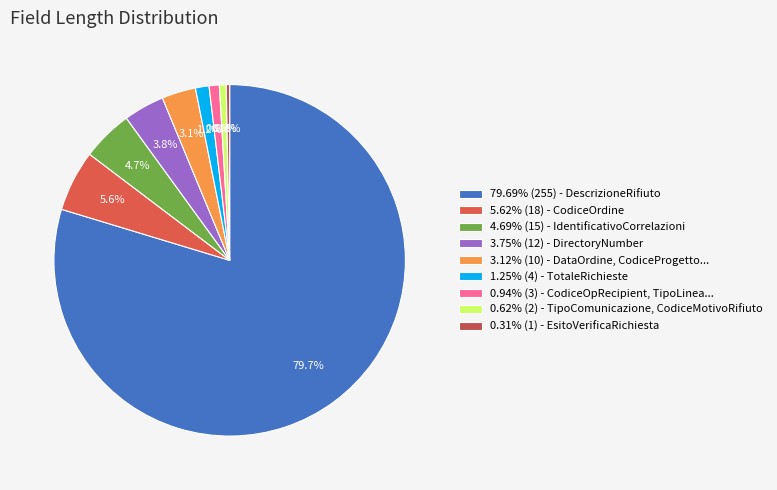

How many segments does this pie chart have?

9